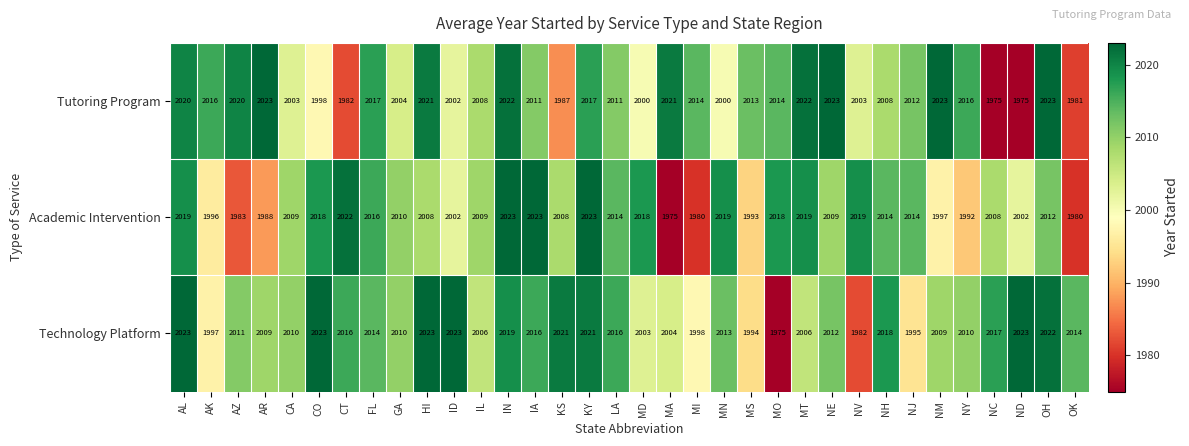

What is the sum of the Technology Platform values at IL and IA?

4022